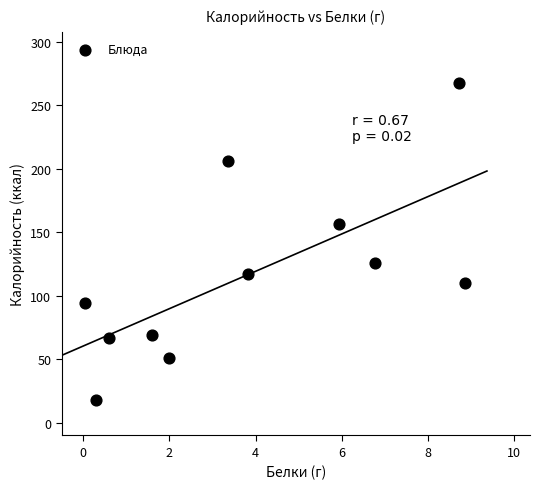

What is the range of Y values (max minus min)?

249.8